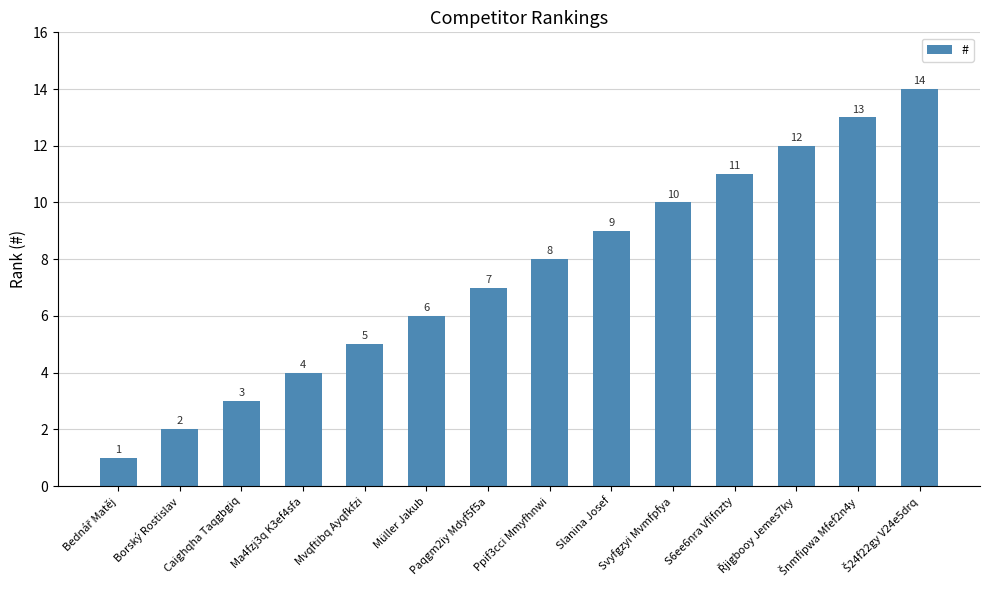

What is the sum of all values?

105